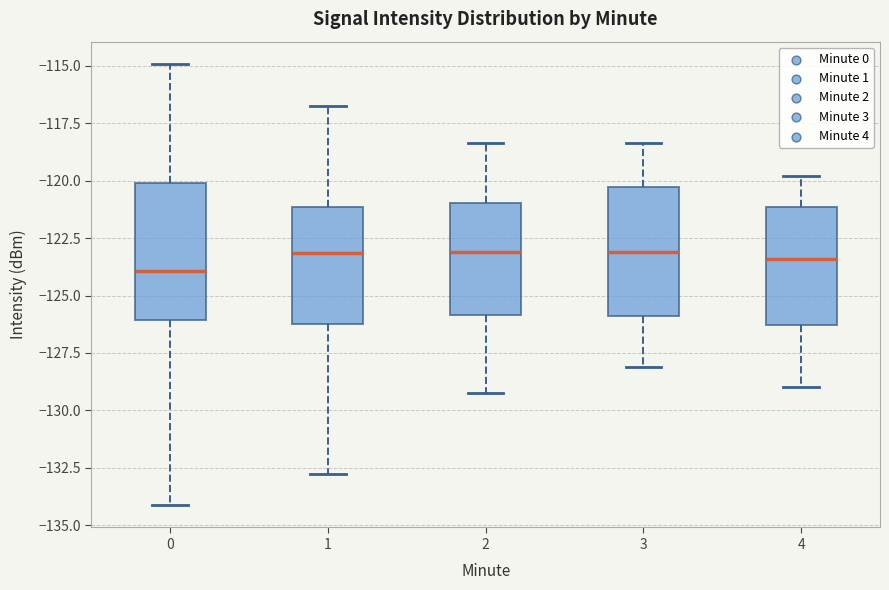

Reading left to right, read every box against the y-axis: the position of its median line, the range the box covers, and the ends of its whiskers. The values are not printed on the chart, so give them approximately, as read against the axis.

0: median -124.0, box -126.0 to -120.0, whiskers -134.0 to -115.0
1: median -123.0, box -126.0 to -121.0, whiskers -133.0 to -116.5
2: median -123.0, box -126.0 to -121.0, whiskers -129.0 to -118.5
3: median -123.0, box -126.0 to -120.5, whiskers -128.0 to -118.5
4: median -123.5, box -126.5 to -121.0, whiskers -129.0 to -120.0